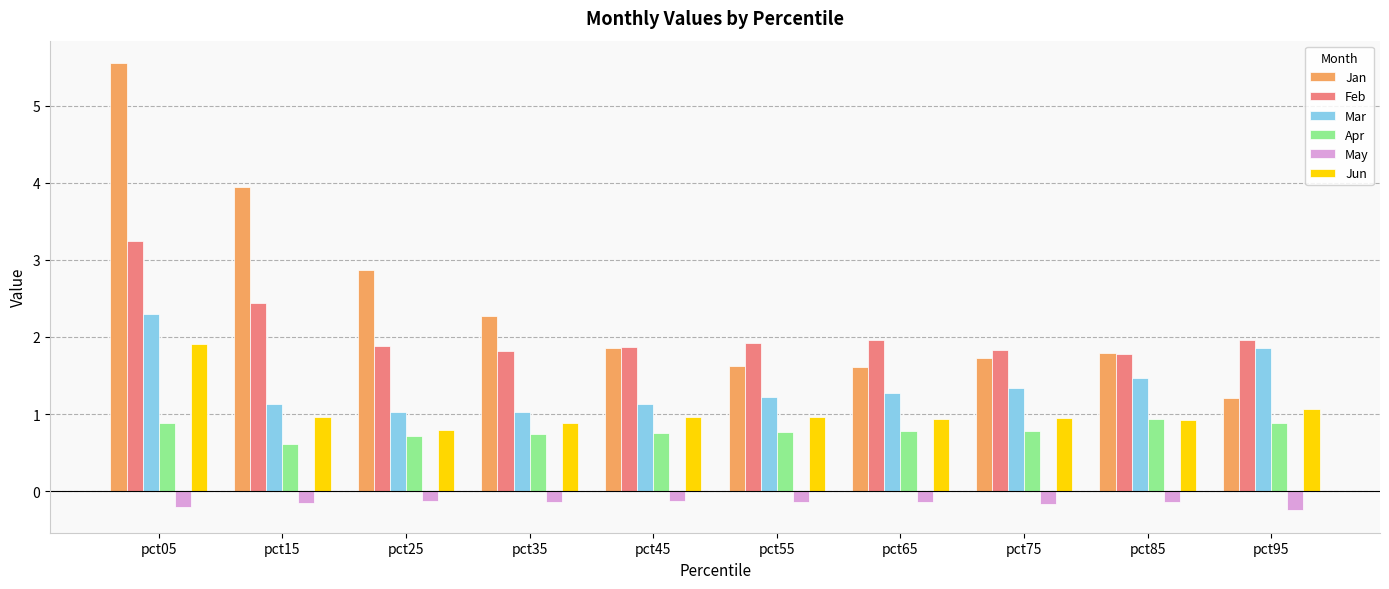

At which label is Apr closest to 0?

pct15